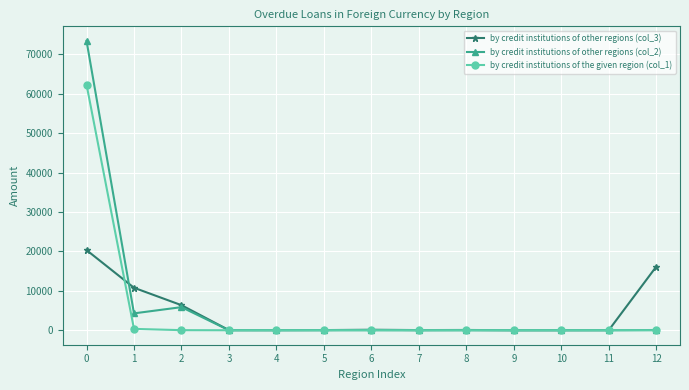

Which series has the largest range (max minus min)?

by credit institutions of other regions (col_2)